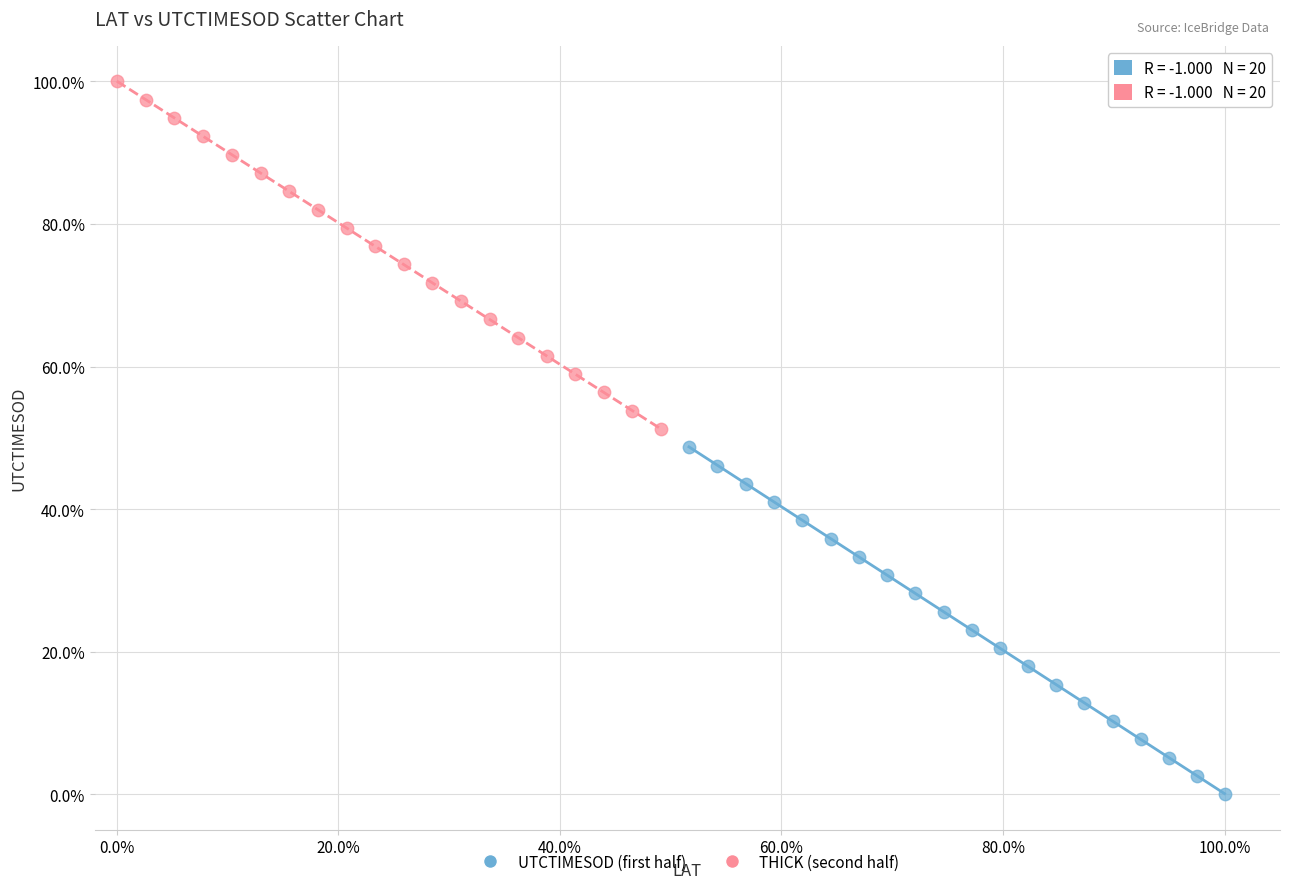

Which series has the widest spread of Y values?

THICK (second half)